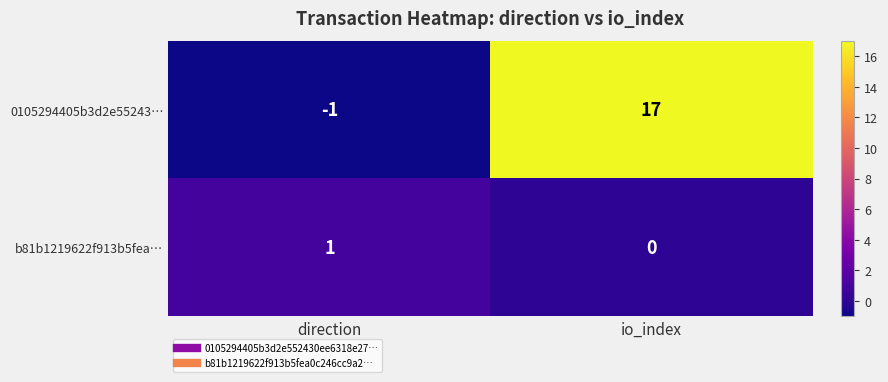

Which series has the largest total across all categories?

0105294405b3d2e55243…